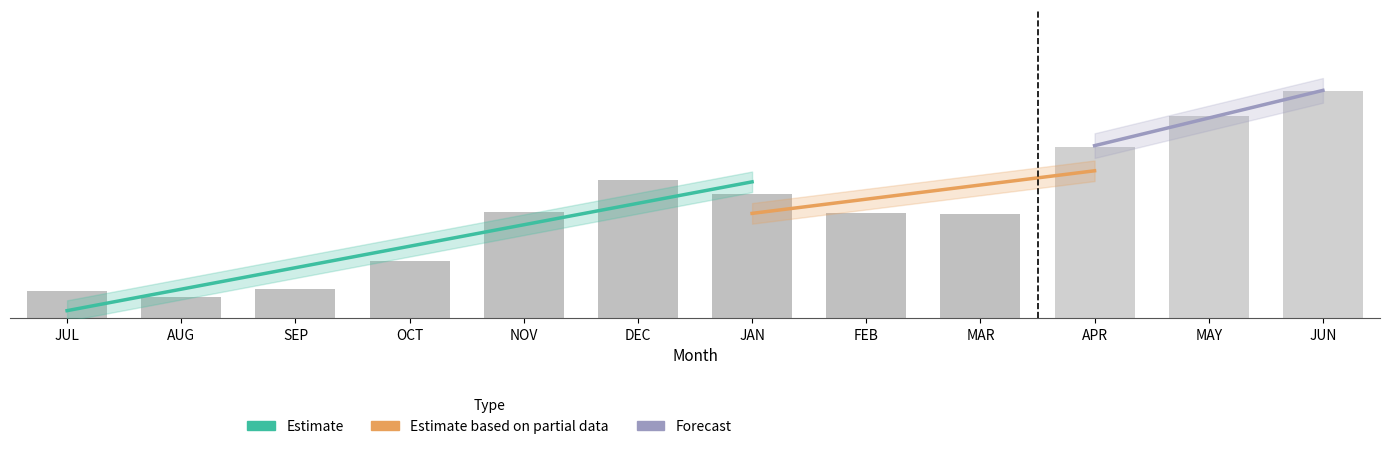

What is the change in value from JUL to NOV?

+38.4